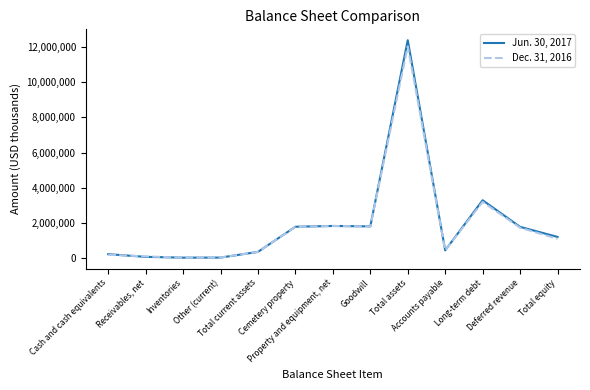

List the series in order of their peak value, lowest first.

Dec. 31, 2016, Jun. 30, 2017